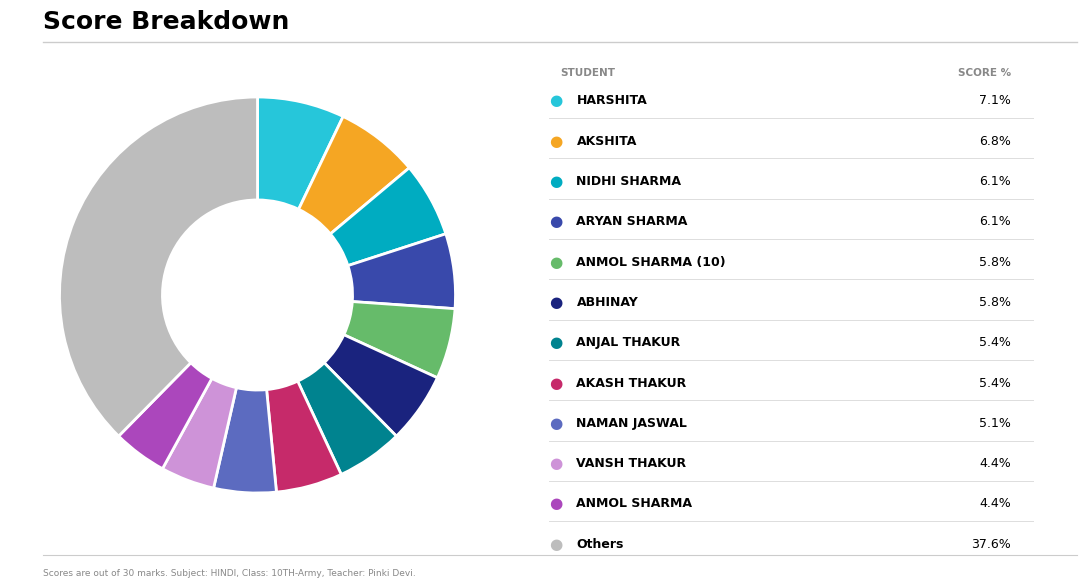

Is there any slice that represents more than half of the pie?

No